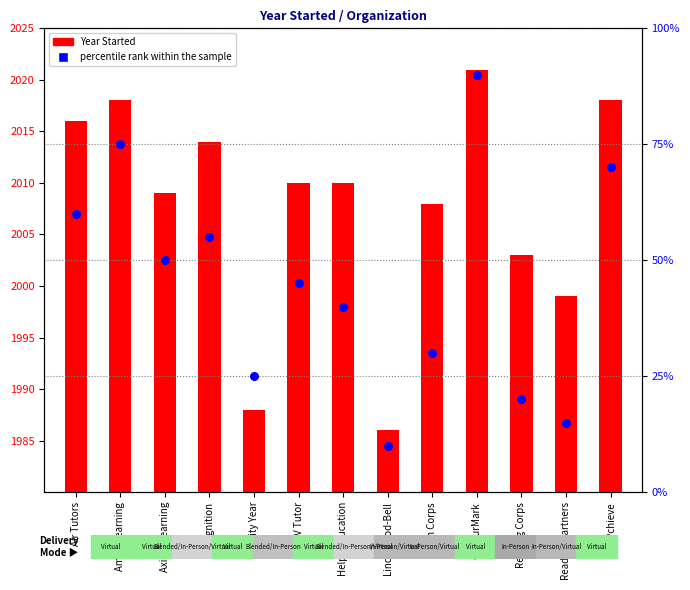

Which series contains the highest Y value?

Year Started